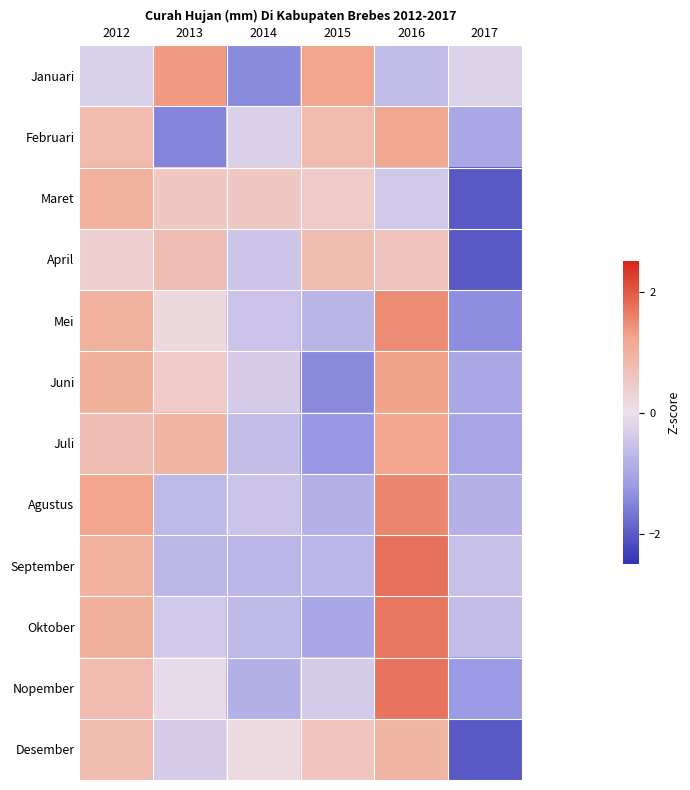

Which category has the highest value across all series?

2016